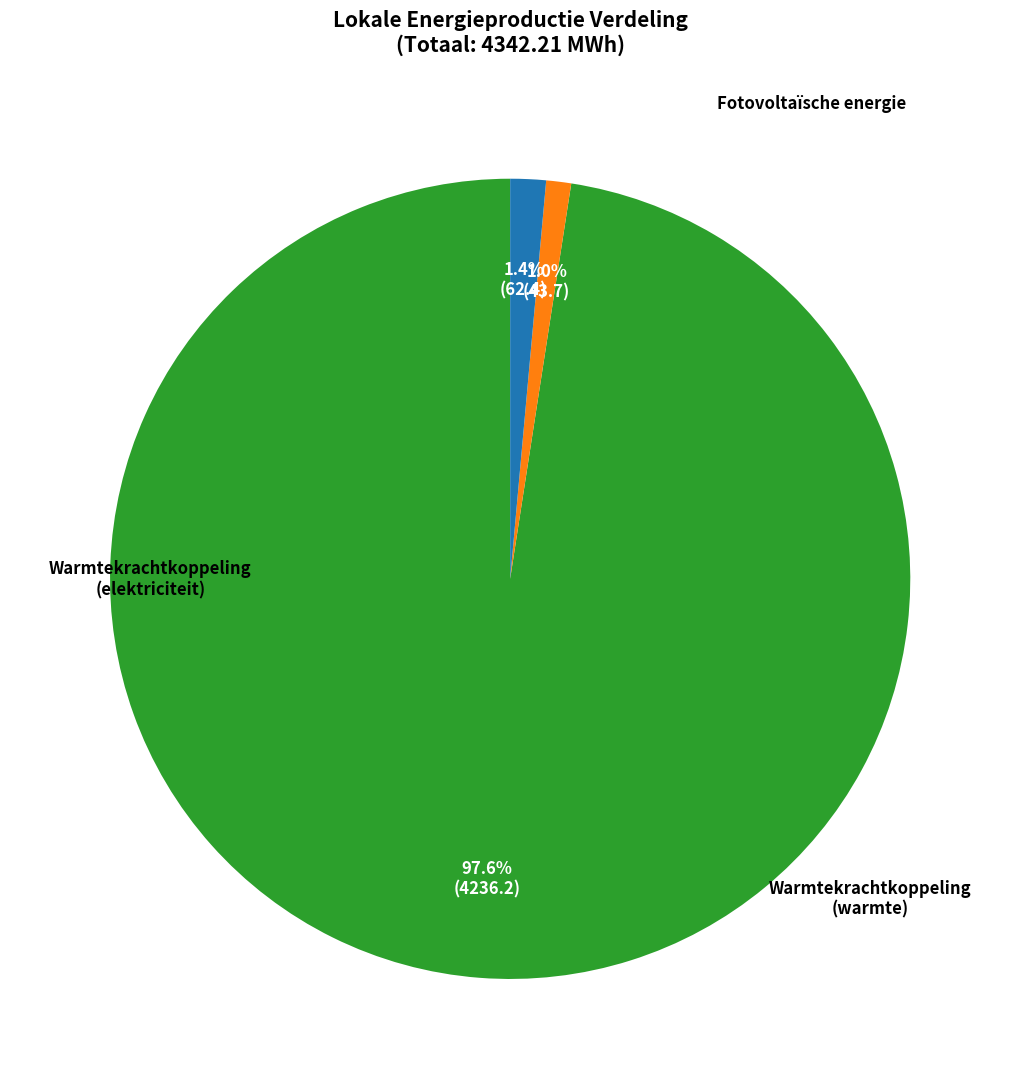

Is there a majority slice in this chart?

Yes